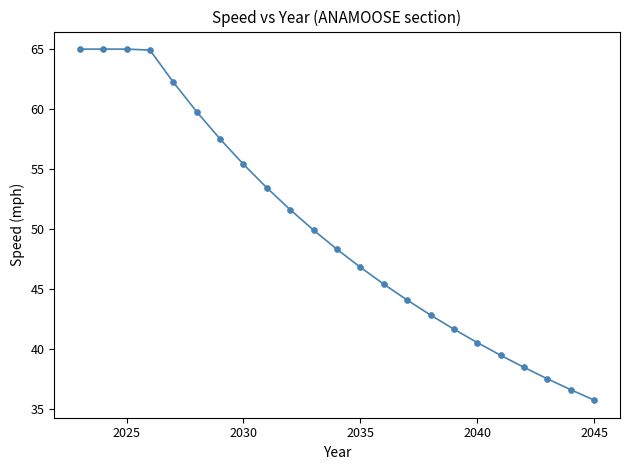

What is the range of Y values (max minus min)?

29.3